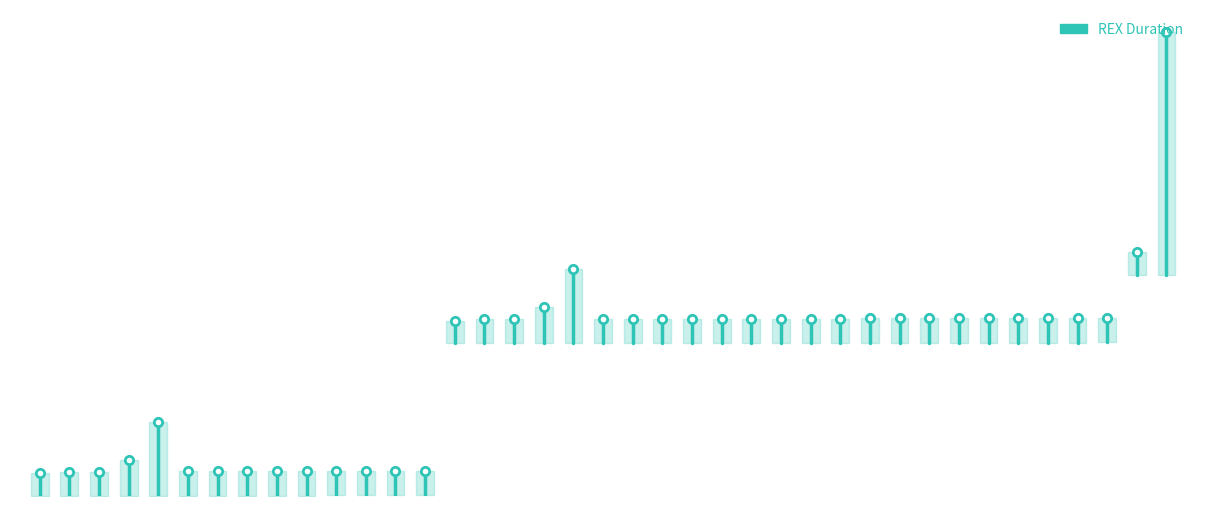

How many values are above zero?

1